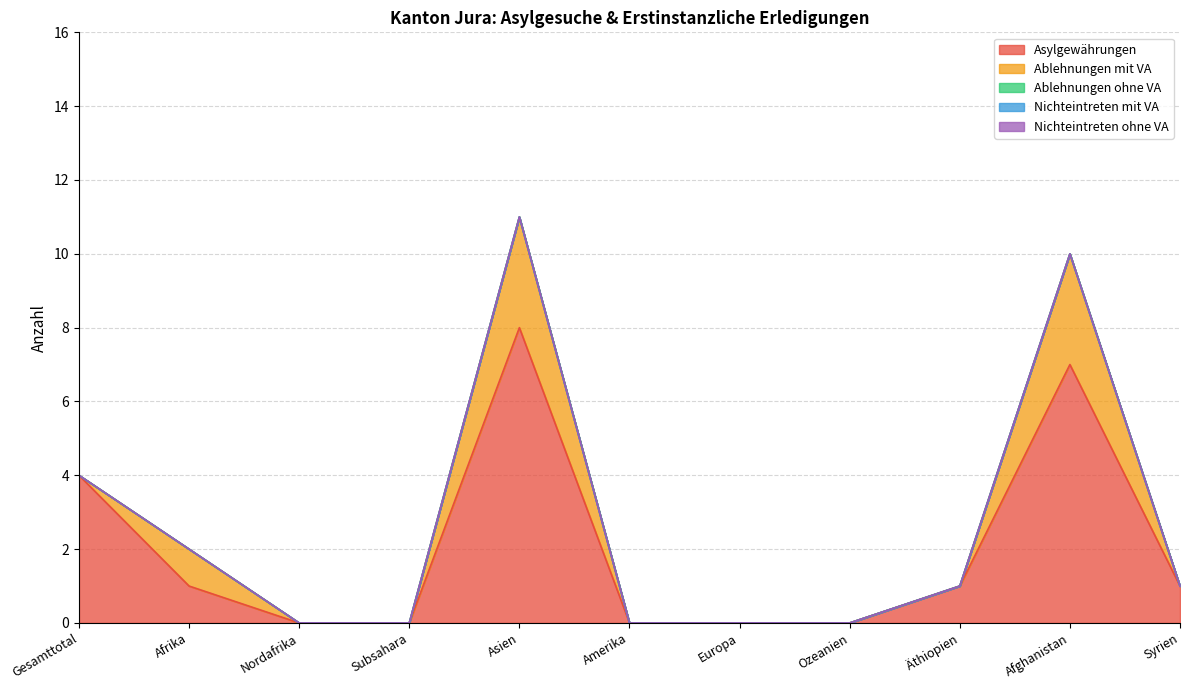

What is the difference between the Asylgewährungen values at Ozeanien and Afrika?

1